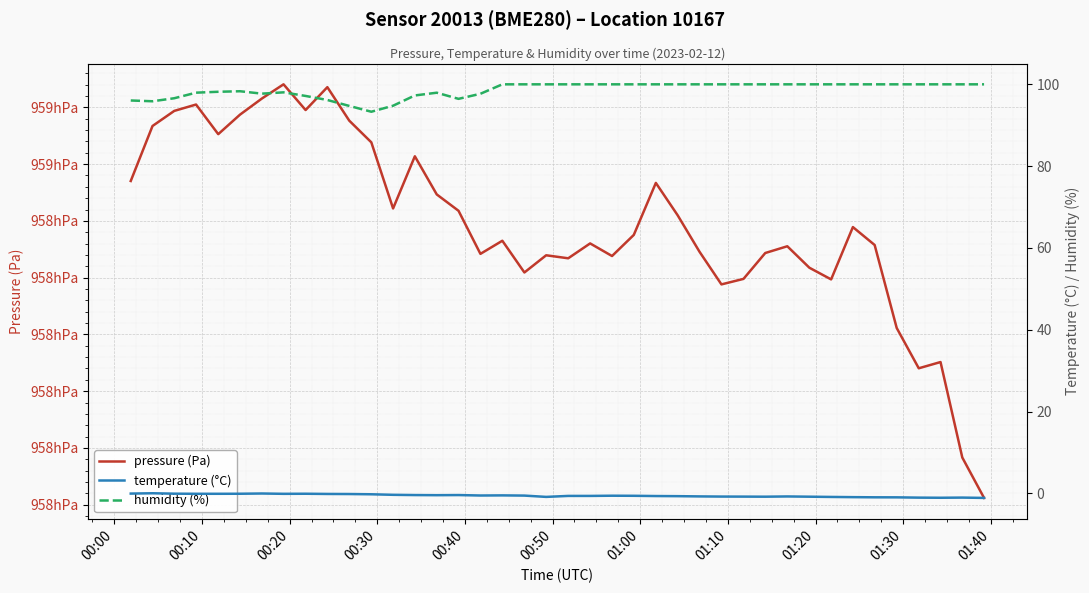

How many categories are shown in the chart?

40